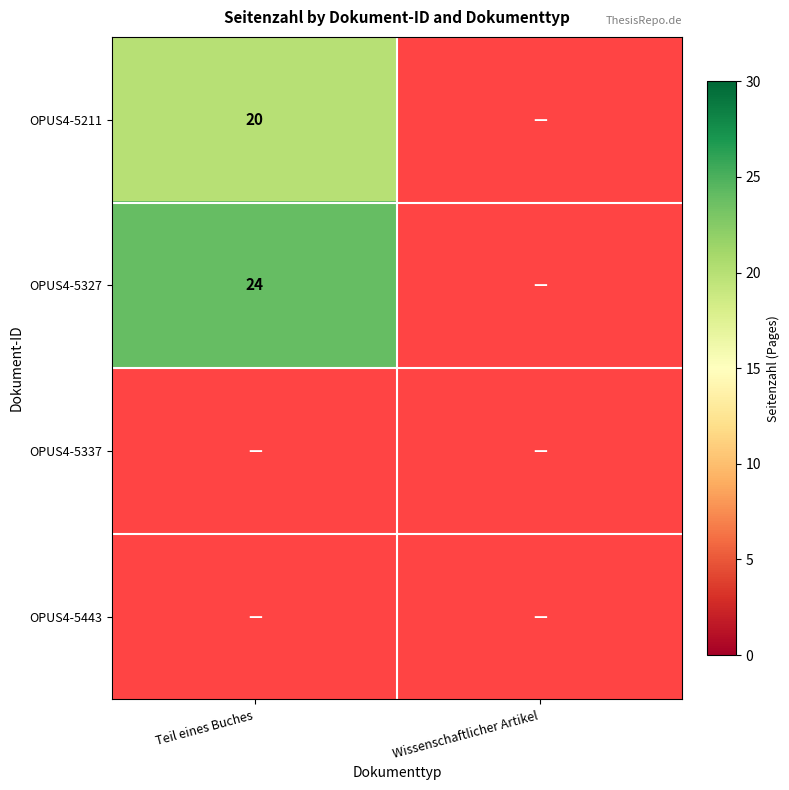

The value of OPUS4-5211 at Teil eines Buches is 20. True or false?

True